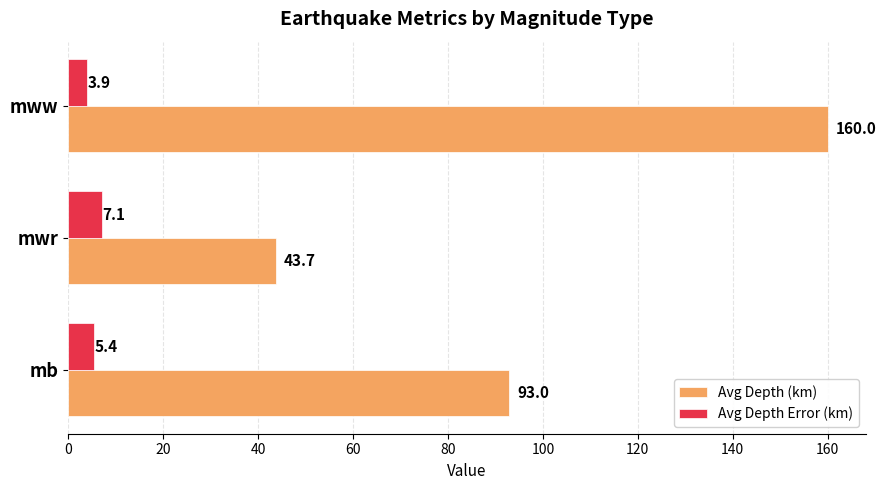

Where is Avg Depth Error (km) nearest to the value 5?

mb